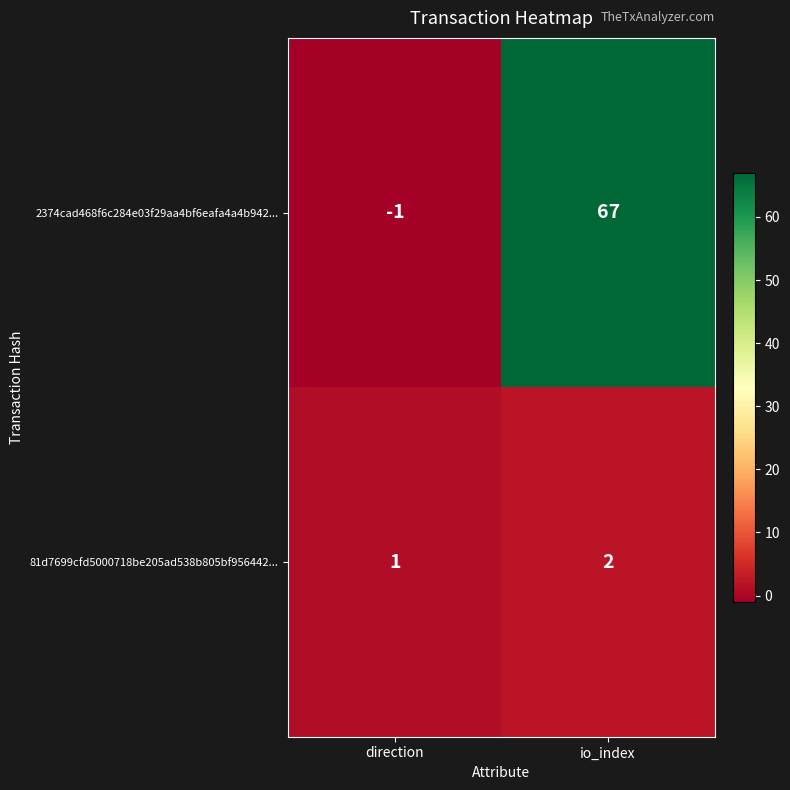

The 2374cad468f6c284e03f29aa4bf6eafa4a4b942... series shows -2 at direction. True or false?

False